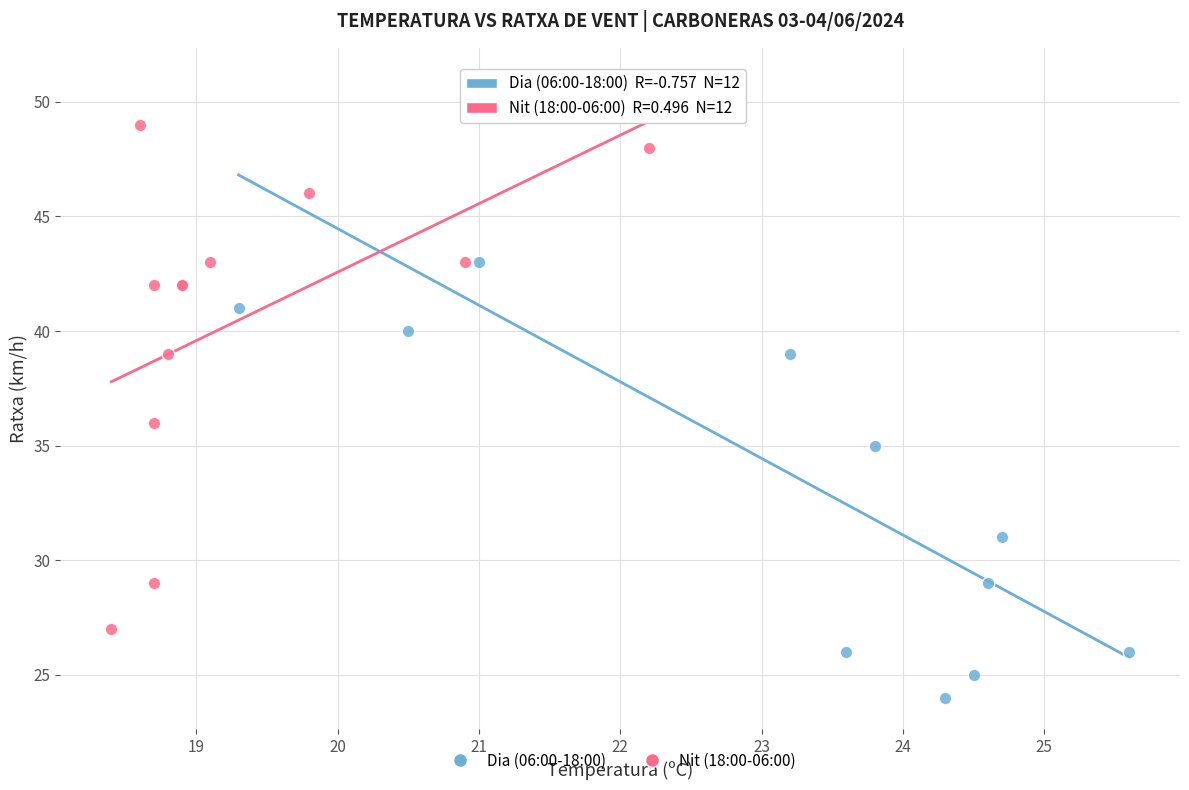

What are all the series names shown in the legend?

Dia (06:00-18:00), Nit (18:00-06:00)